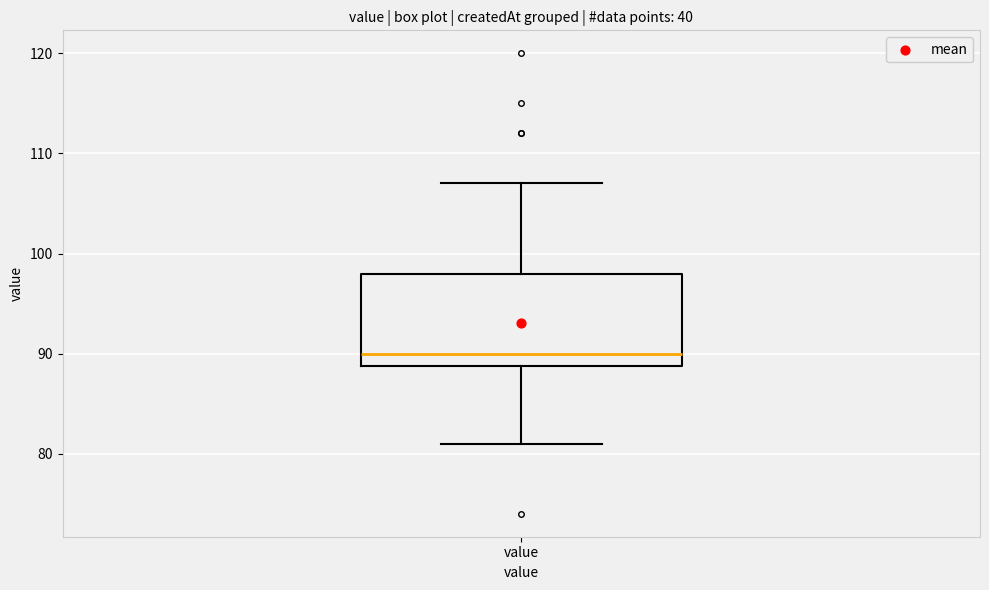

Where is the lower edge of the box for value on the y-axis? The values are not printed on the chart, so give them approximately, as read against the axis.

89